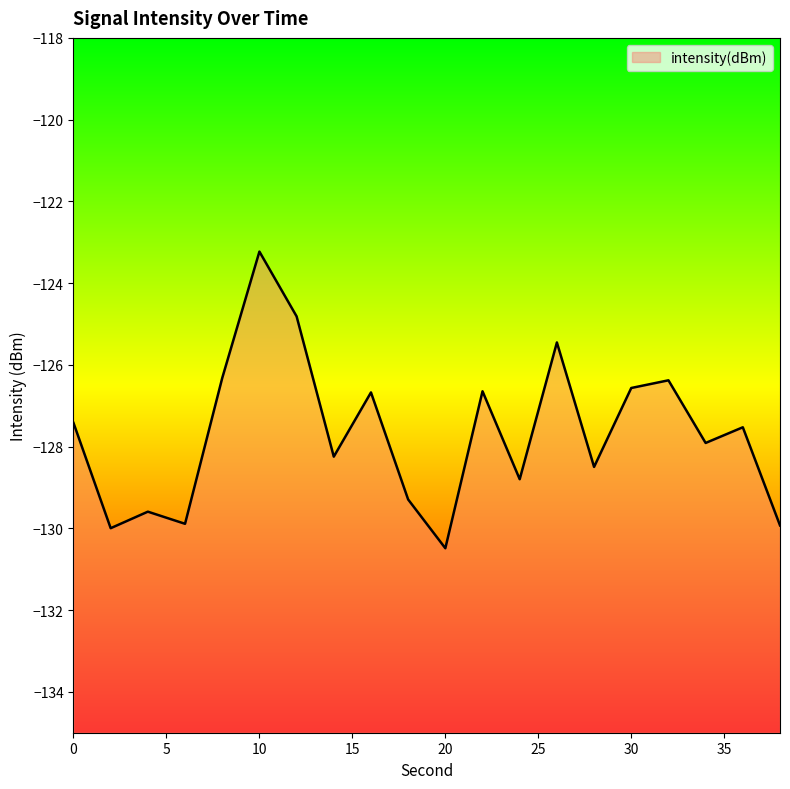

Reading right to left, extract all data points from this chart.

-129.9	-127.5	-127.9	-126.4	-126.6	-128.5	-125.5	-128.8	-126.6	-130.5	-129.3	-126.7	-128.2	-124.8	-123.2	-126.3	-129.9	-129.6	-130.0	-127.4